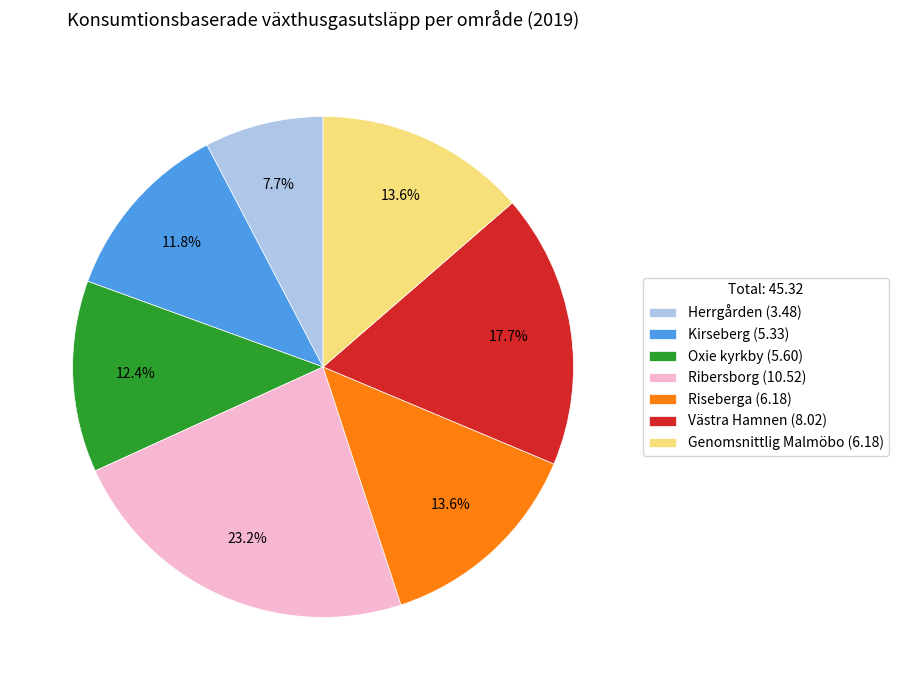

Is it true that Oxie kyrkby is 20% of the pie?

False